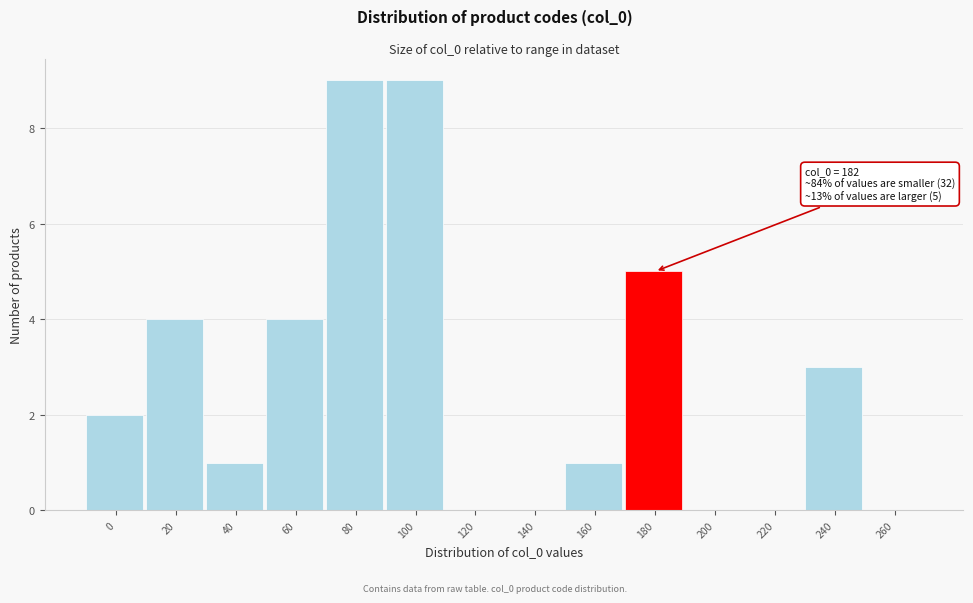

Reading right to left, extract all data points from this chart.

260=0	240=3	220=0	200=0	180=5	160=1	140=0	120=0	100=9	80=9	60=4	40=1	20=4	0=2